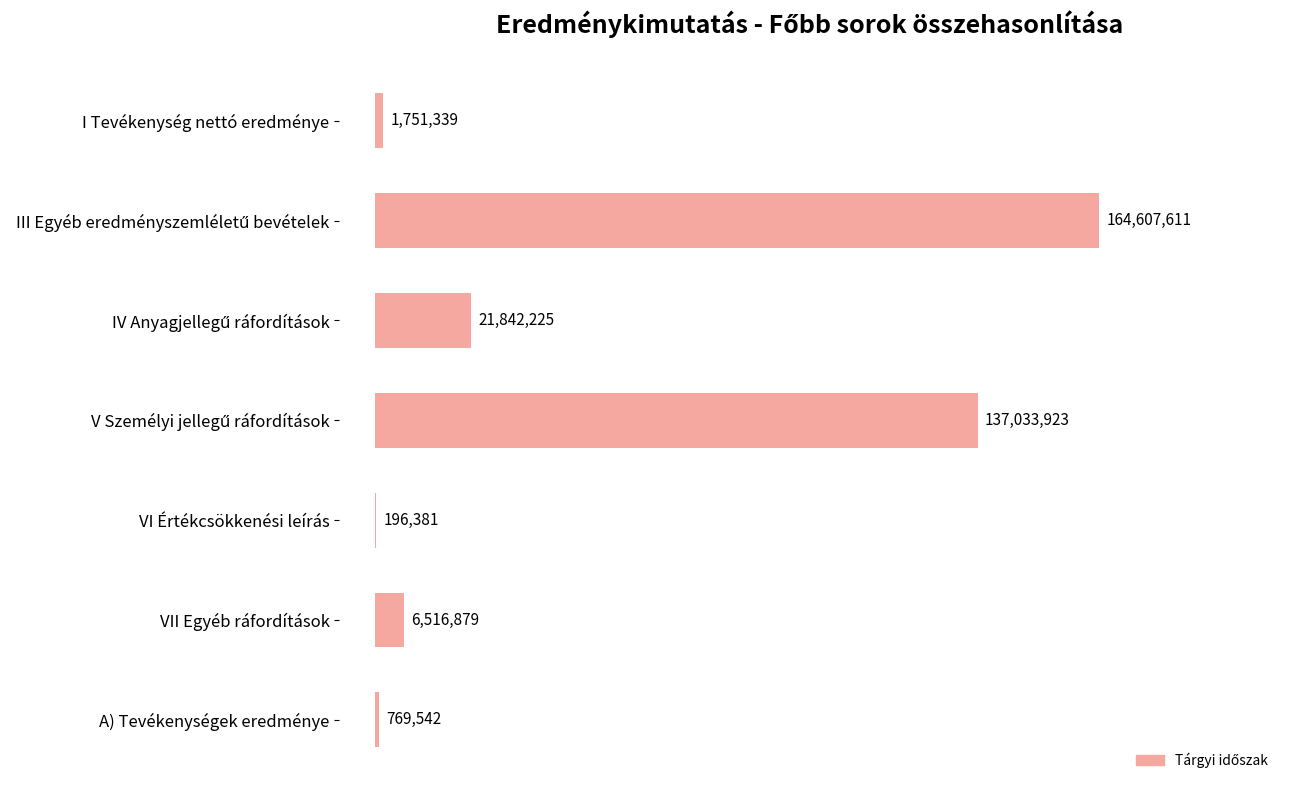

Are the bars horizontal?

Yes